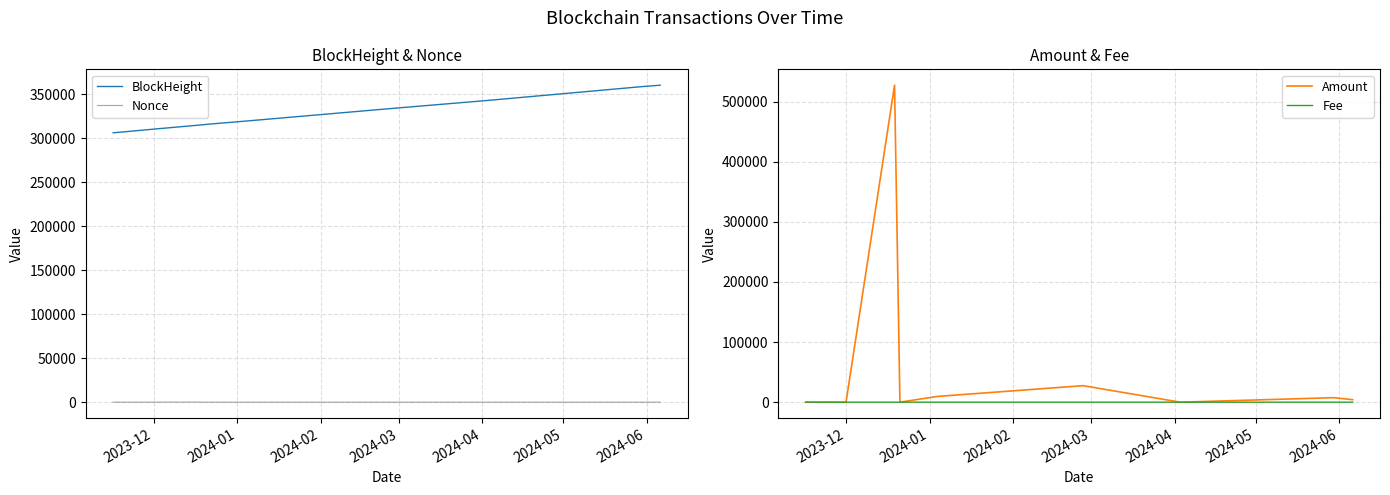

Which series has the largest total across all categories?

BlockHeight